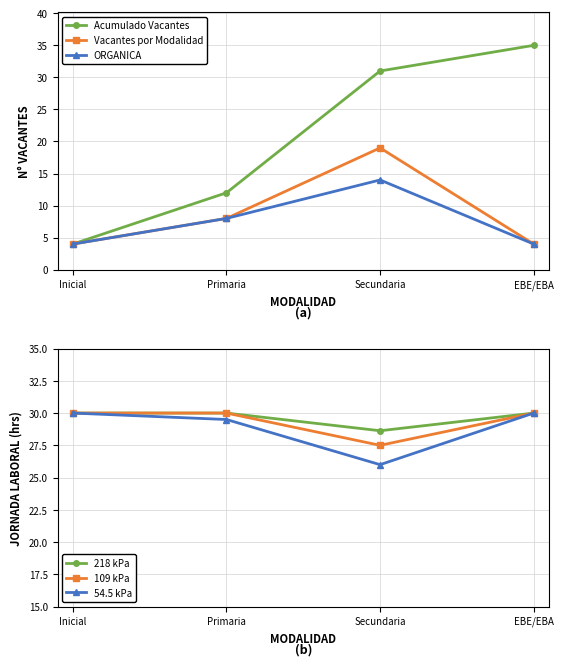

Reading left to right, extract all data points from this chart.

Acumulado Vacantes: Inicial=4.0	Primaria=12.0	Secundaria=31.0	EBE/EBA=35.0
Vacantes por Modalidad: Inicial=4.0	Primaria=8.0	Secundaria=19.0	EBE/EBA=4.0
ORGANICA: Inicial=4.0	Primaria=8.0	Secundaria=14.0	EBE/EBA=4.0
218 kPa: Inicial=30.0	Primaria=30.0	Secundaria=28.6	EBE/EBA=30.0
109 kPa: Inicial=30.0	Primaria=30.0	Secundaria=27.5	EBE/EBA=30.0
54.5 kPa: Inicial=30.0	Primaria=29.5	Secundaria=26.0	EBE/EBA=30.0